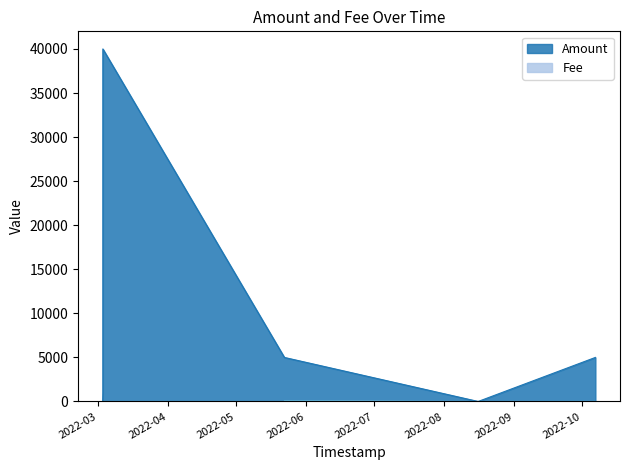

Which category has the lowest value in the Fee series?

2022-03-03 05:55:12